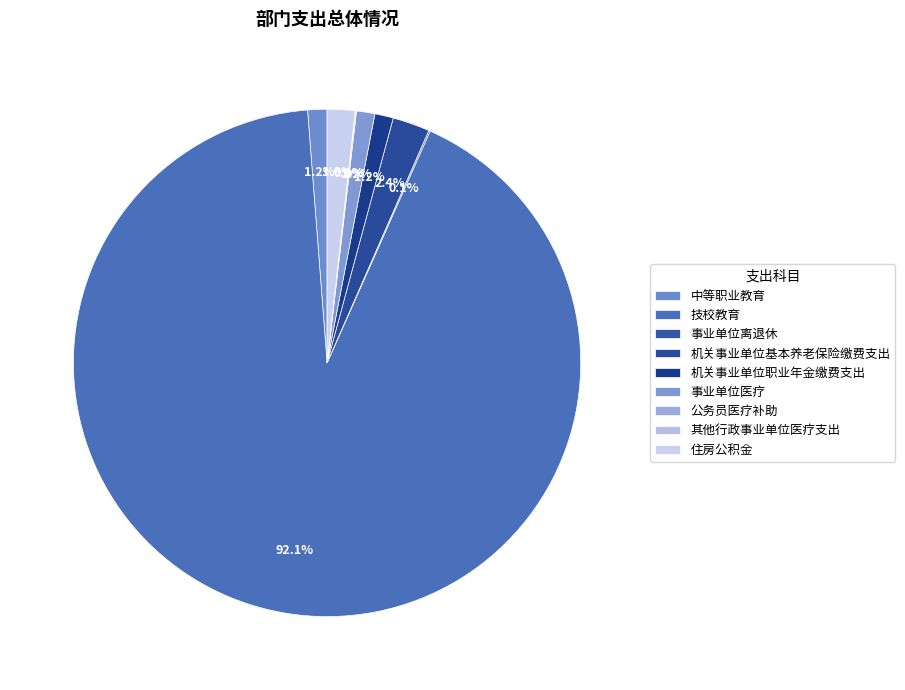

Is it true that 其他行政事业单位医疗支出 is 1% of the pie?

False